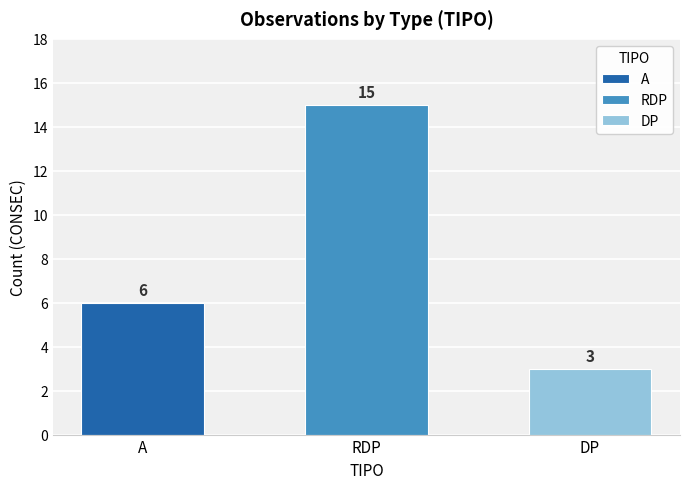

True or false: the data shows 1 at DP.

False